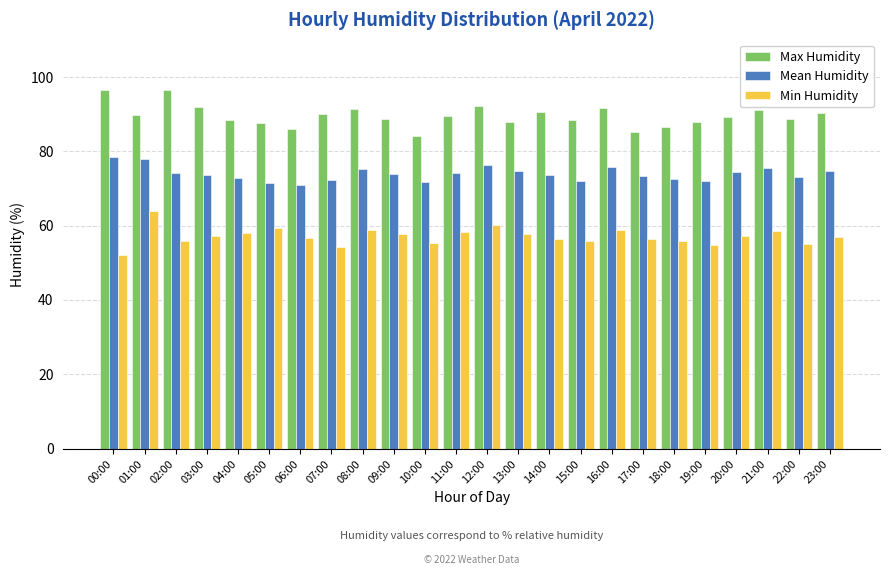

The value of Min Humidity at 02:00 is 55.8. True or false?

True